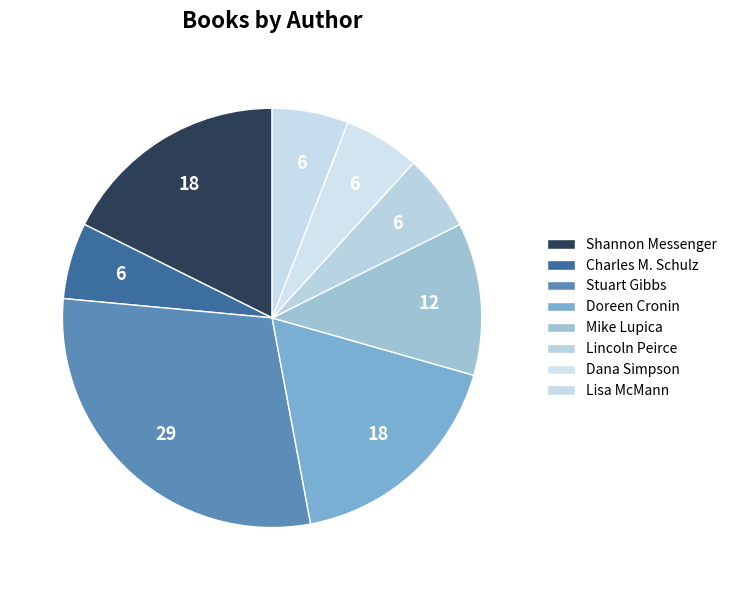

Which category has the smallest portion of the pie?

Charles M. Schulz